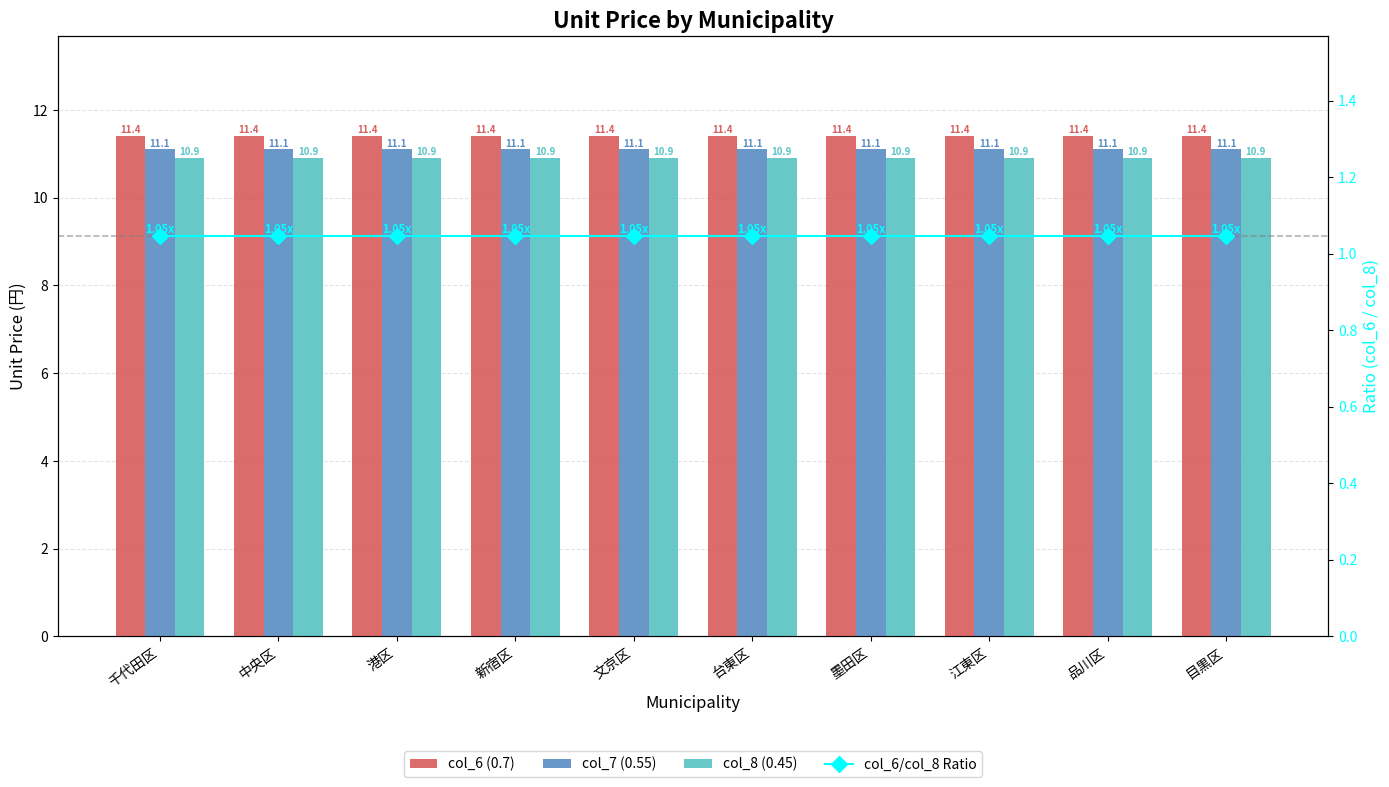

At which category is the sum across all series the highest?

千代田区